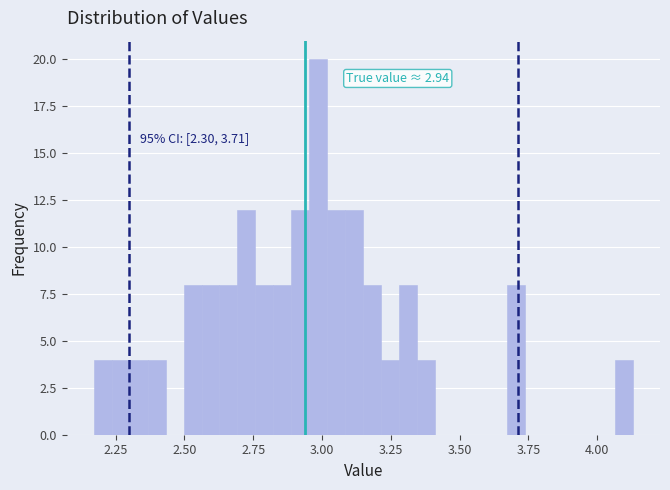

Read against the x-axis, roughly where is the centre of the tallest bar?

3.00